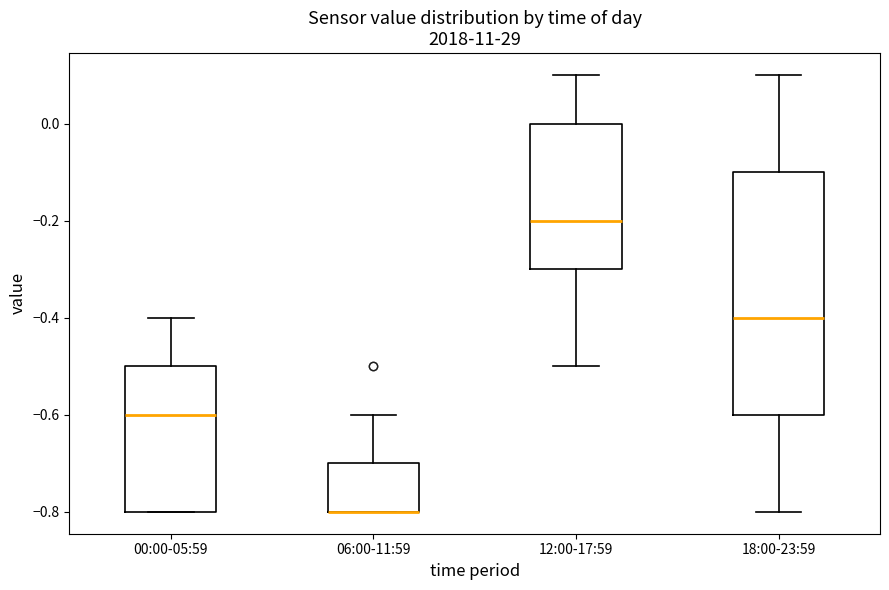

Reading left to right, read every box against the y-axis: the position of its median line, the range the box covers, and the ends of its whiskers. The values are not printed on the chart, so give them approximately, as read against the axis.

00:00-05:59: median -0.6, box -0.8 to -0.5, whiskers -0.8 to -0.4
06:00-11:59: median -0.8 (drawn on the box's lower edge), box -0.8 to -0.7, whiskers -0.8 to -0.6
12:00-17:59: median -0.2, box -0.3 to 0.0, whiskers -0.5 to 0.1
18:00-23:59: median -0.4, box -0.6 to -0.1, whiskers -0.8 to 0.1